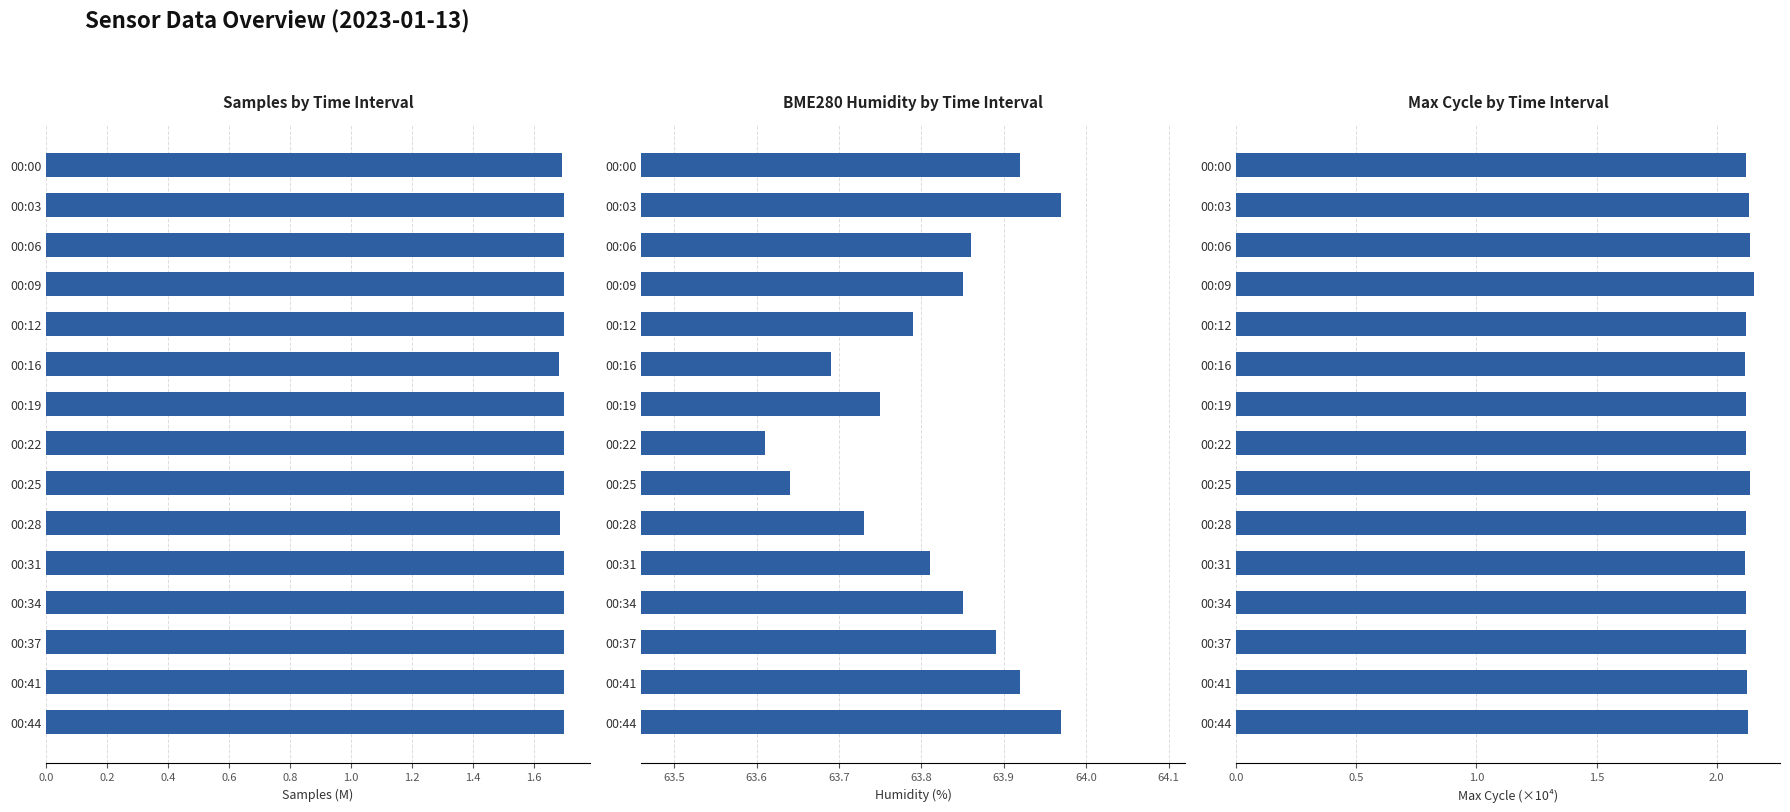

How many bars are there in total?

45